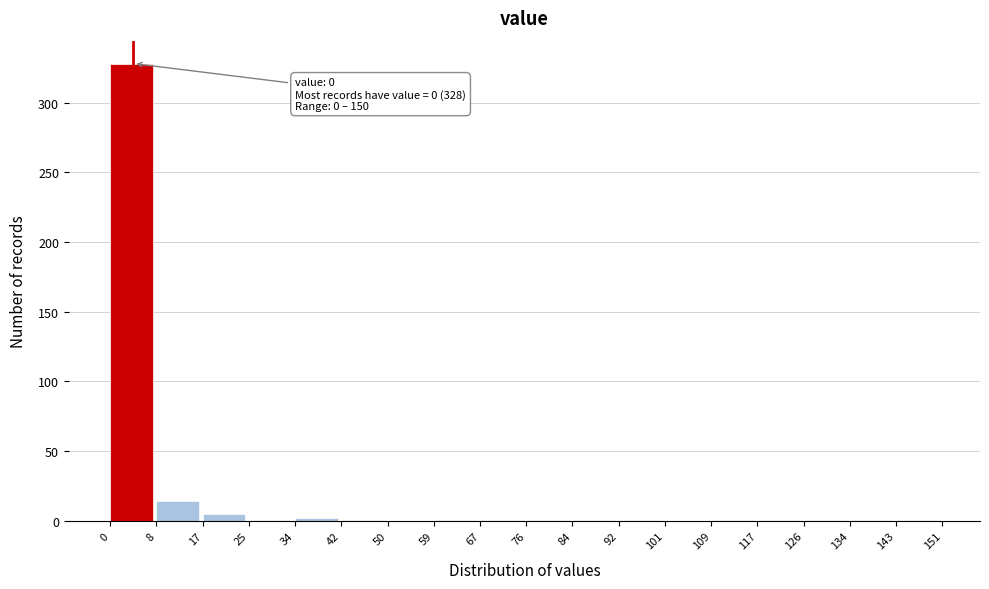

Over which range of the x-axis is the bar tallest?

0 to 8